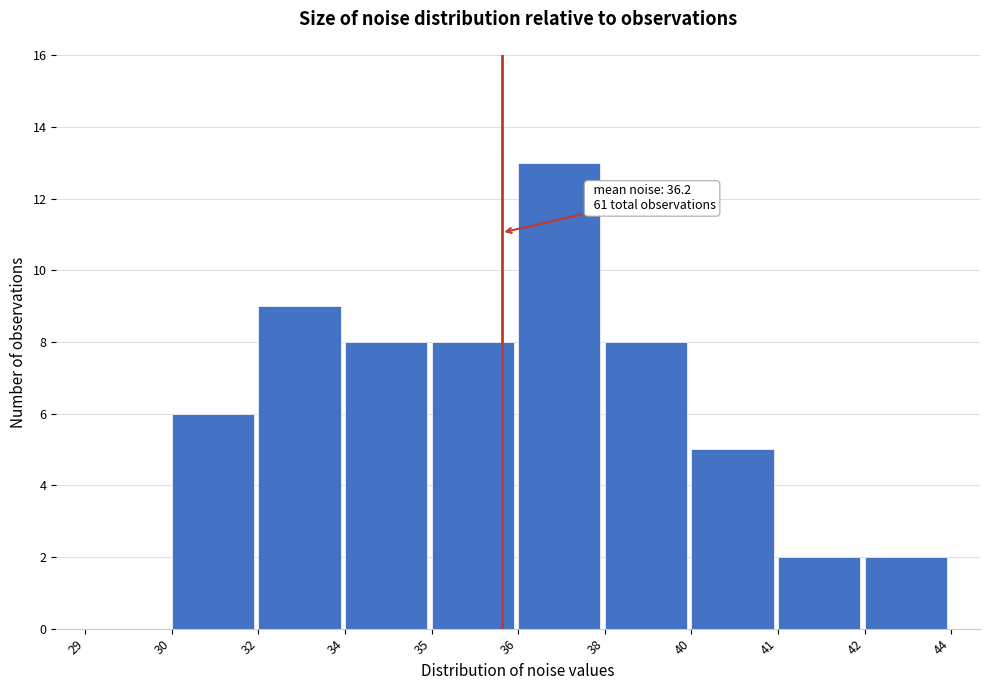

Reading left to right, what are all the values shown in this chart?

29=0	30=6	32=9	34=8	35=8	36=13	38=8	40=5	41=2	42=2